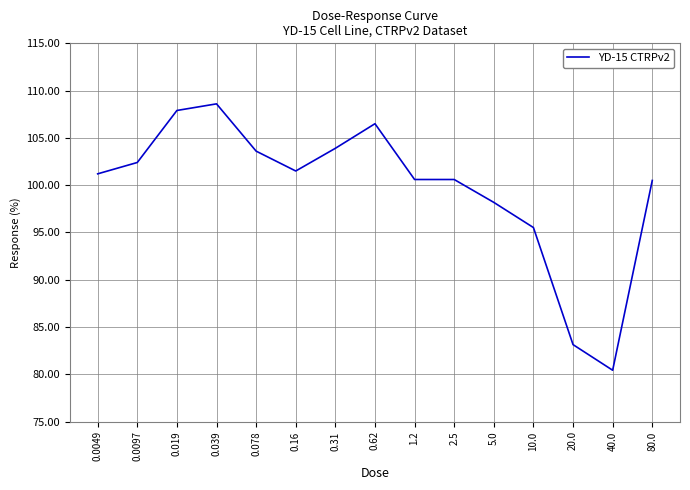

What is the difference between the values at 0.62 and 0.31?

2.6